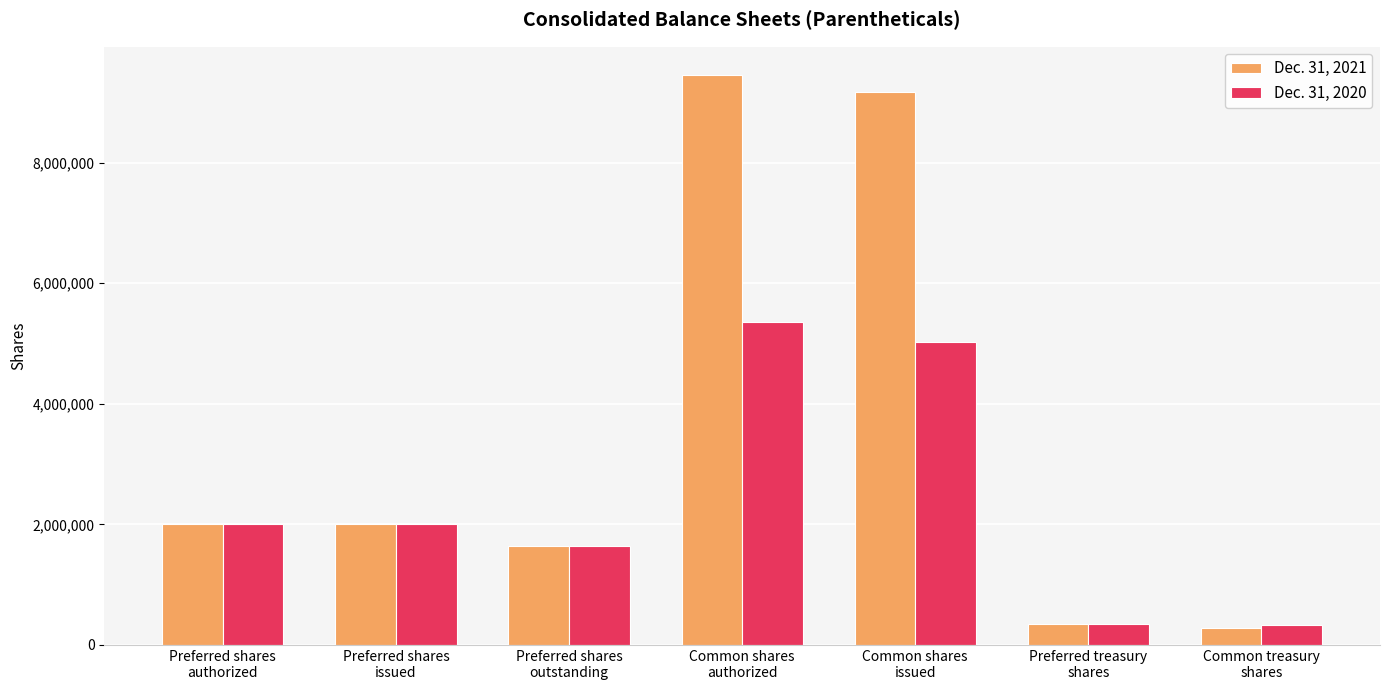

What are all the series names shown in the legend?

Dec. 31, 2021, Dec. 31, 2020